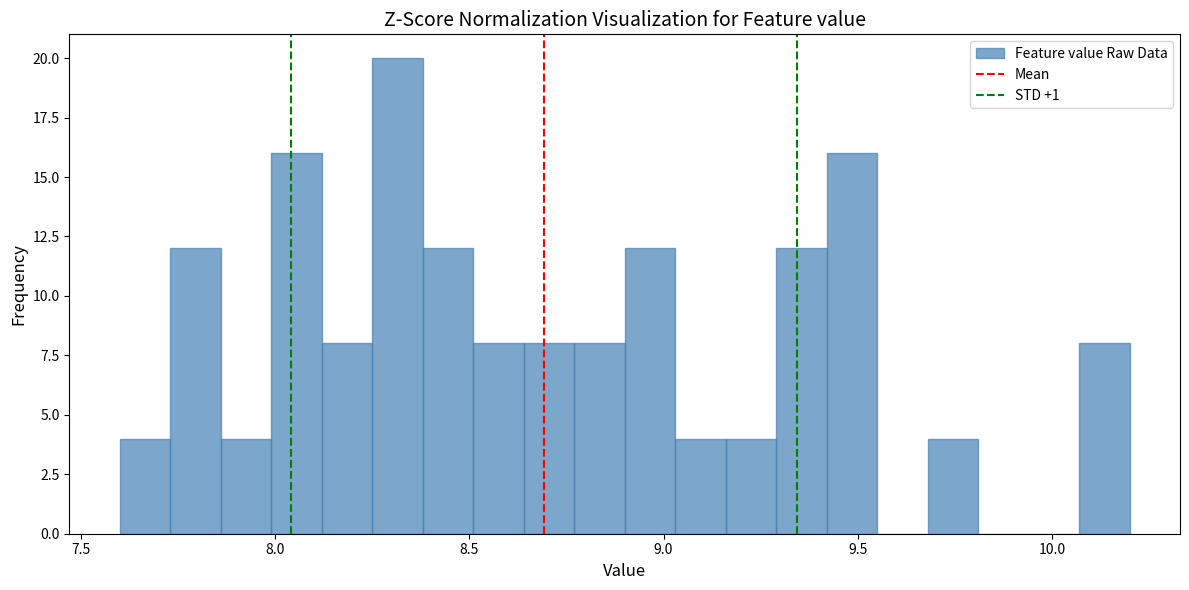

Read against the x-axis, roughly where is the centre of the tallest bar?

8.30